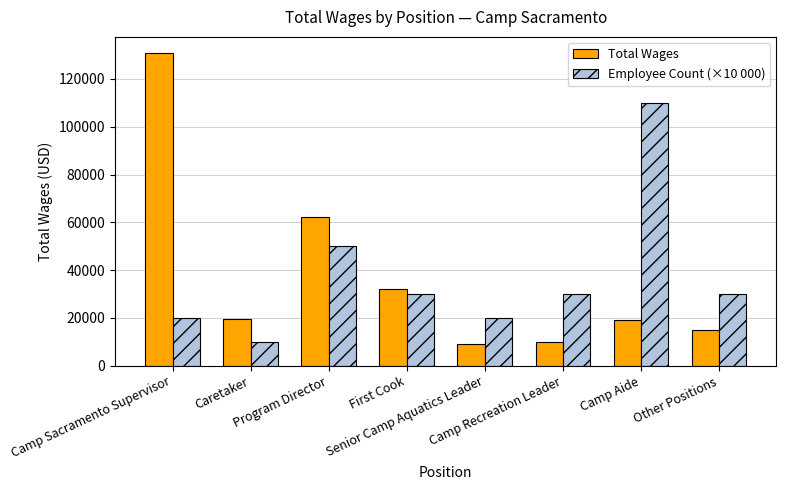

What is the label of the 4th bar from the right?

Senior Camp Aquatics Leader